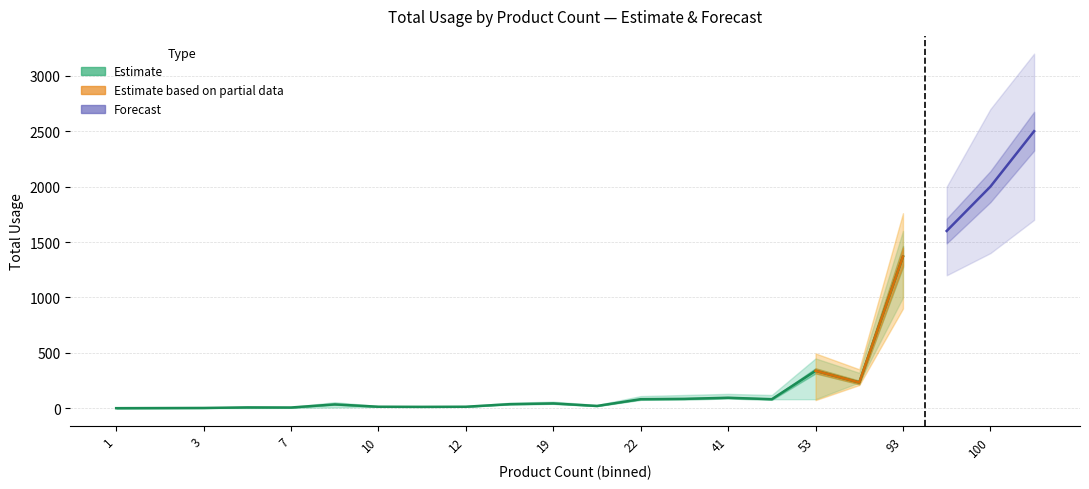

In Total Usage (upper), how many points are lower than both neighbors (excluding endpoints)?

5